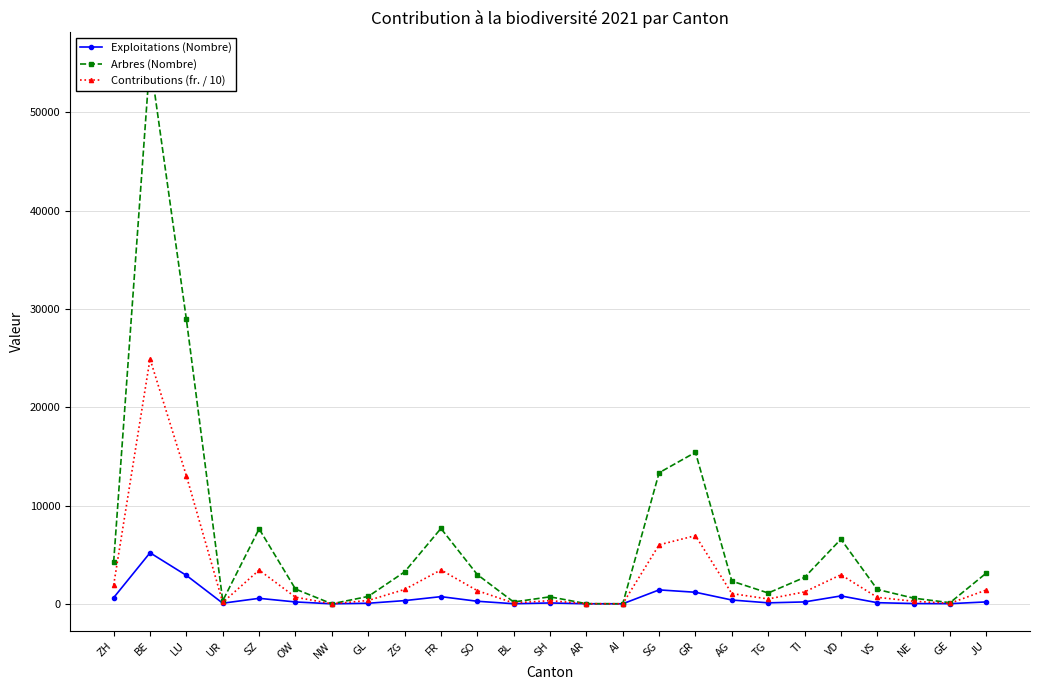

Reading left to right, extract all data points from this chart.

Exploitations (Nombre): ZH=624.0	BE=5193.0	LU=2891.0	UR=61.0	SZ=558.0	OW=188.0	NW=0.0	GL=56.0	ZG=325.0	FR=729.0	SO=259.0	BL=8.0	SH=86.0	AR=4.0	AI=1.0	SG=1416.0	GR=1175.0	AG=386.0	TG=97.0	TI=191.0	VD=801.0	VS=113.0	NE=27.0	GE=14.0	JU=193.0
Arbres (Nombre): ZH=4260.0	BE=55379.0	LU=28942.0	UR=311.0	SZ=7627.0	OW=1500.0	NW=0.0	GL=749.0	ZG=3244.0	FR=7667.0	SO=2976.0	BL=184.0	SH=711.0	AR=13.0	AI=4.0	SG=13337.0	GR=15416.0	AG=2310.0	TG=1099.0	TI=2689.0	VD=6576.0	VS=1462.0	NE=575.0	GE=112.0	JU=3131.0
Contributions (fr. / 10): ZH=1917.0	BE=24920.5	LU=13023.9	UR=139.9	SZ=3432.2	OW=675.0	NW=0.0	GL=337.1	ZG=1459.8	FR=3450.2	SO=1339.2	BL=82.8	SH=319.9	AR=5.8	AI=1.8	SG=6001.6	GR=6937.2	AG=1039.5	TG=494.6	TI=1210.0	VD=2959.2	VS=657.9	NE=258.8	GE=50.4	JU=1409.0